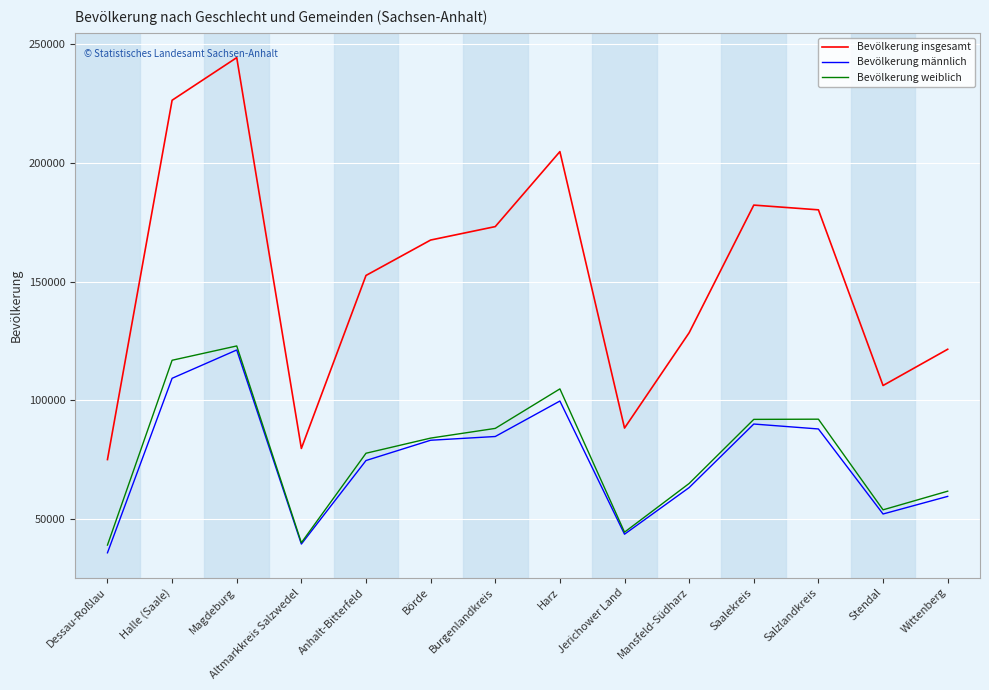

At which category is the sum across all series the highest?

Magdeburg